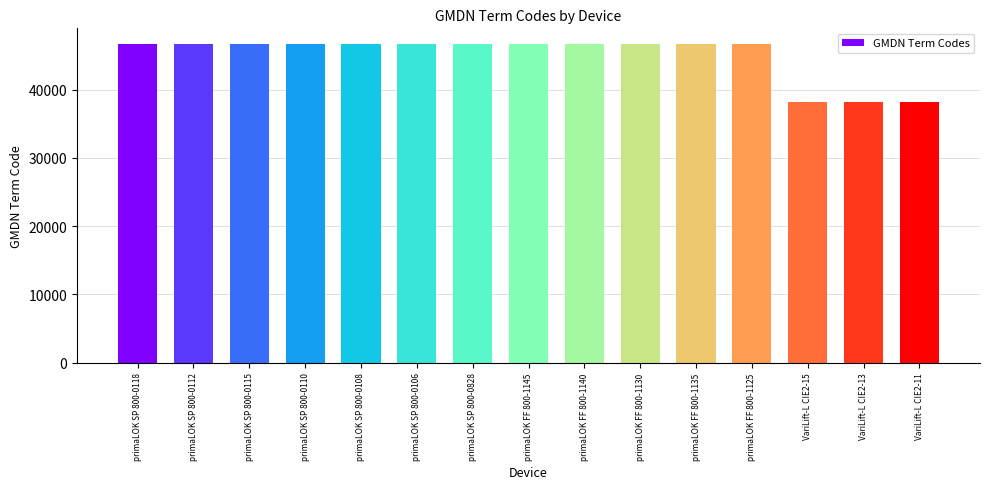

What is the smallest value displayed?

38161